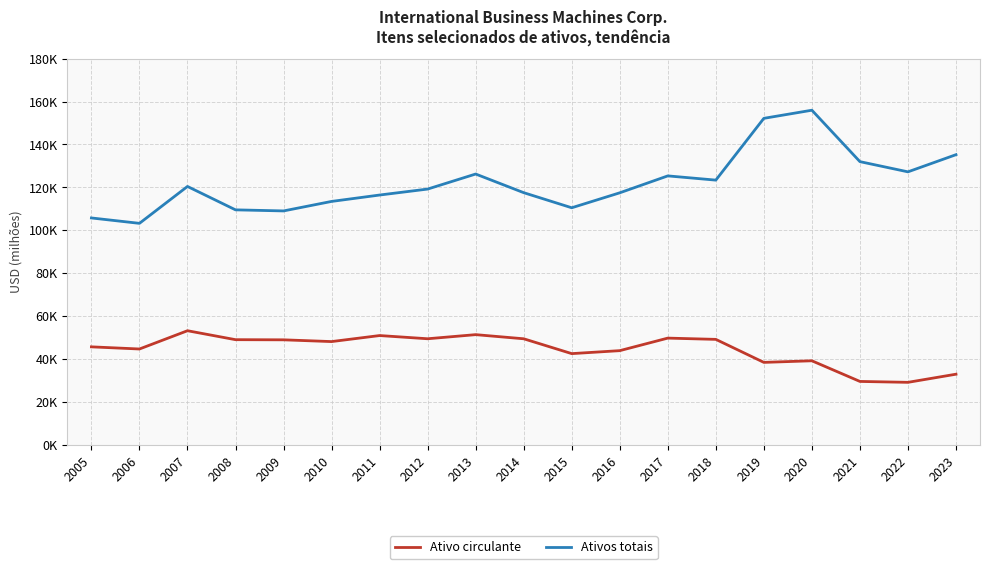

Which series has the widest spread of values?

Ativos totais